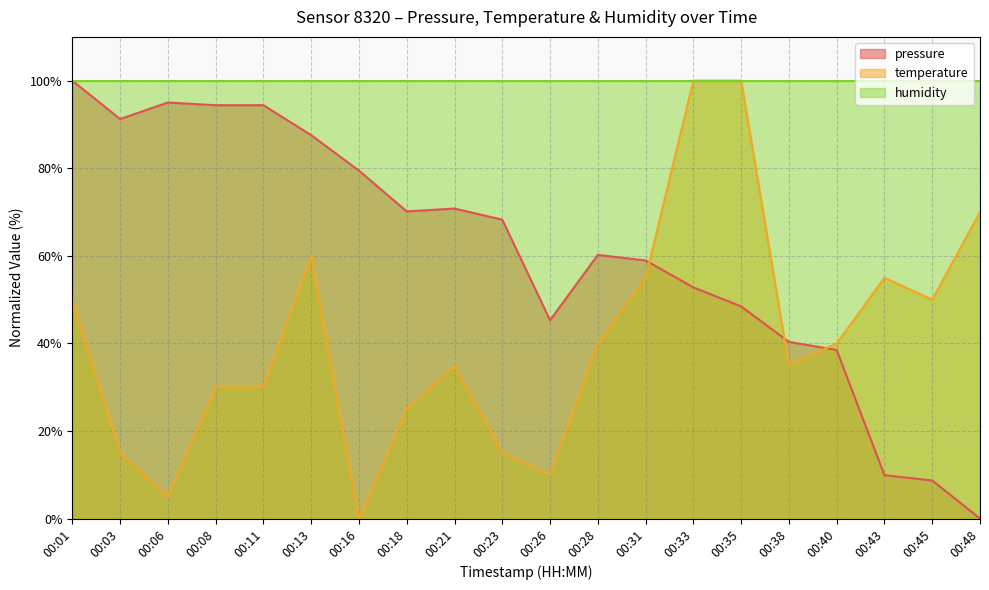

At which label does pressure reach its minimum?

00:48